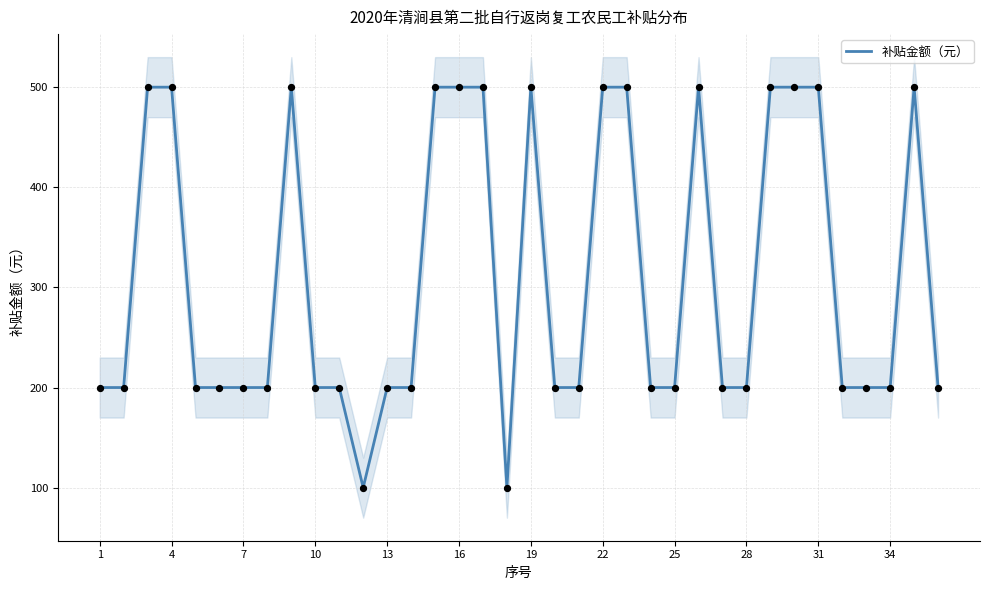

Is it true that 补贴金额（元） equals 75 at 13?

False